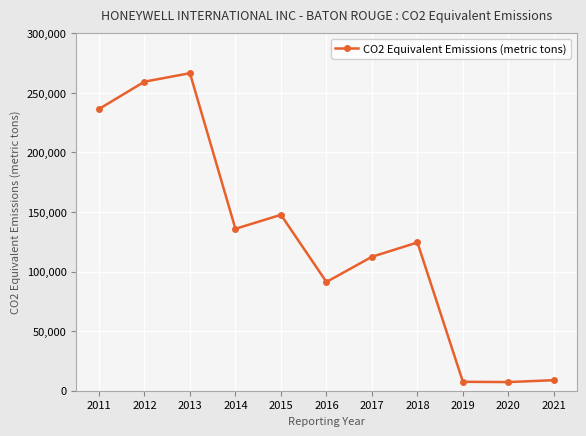

Which has a higher value, 2012 or 2011?

2012